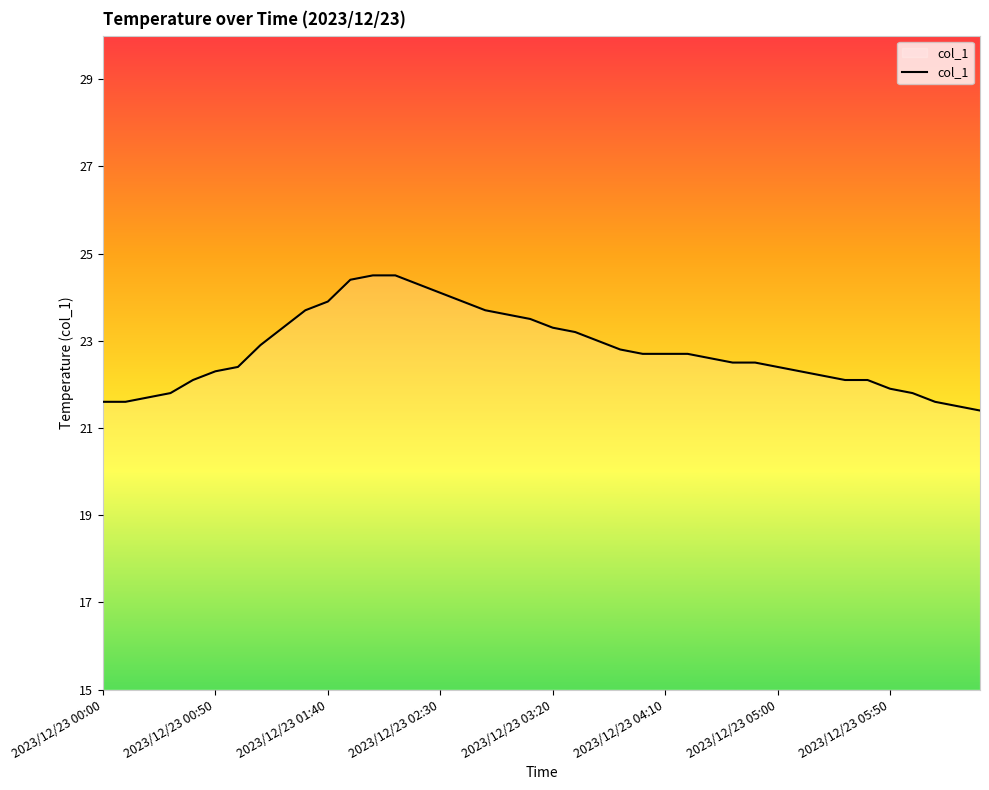

What is the difference between the maximum and minimum values?

3.1